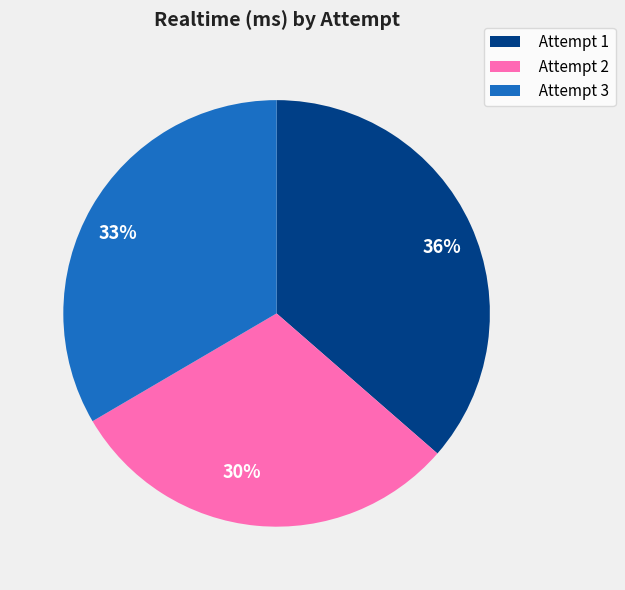

What is the ratio of the value at Attempt 1 to the value at Attempt 2?

1.2